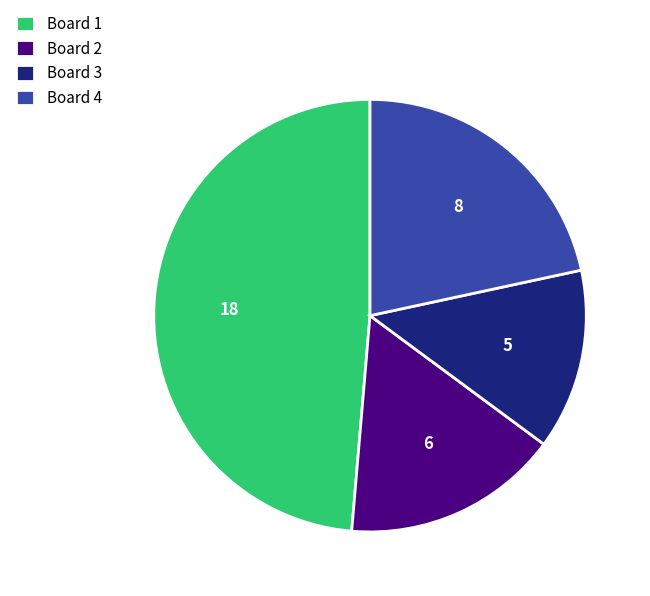

Count the number of slices in the pie.

4